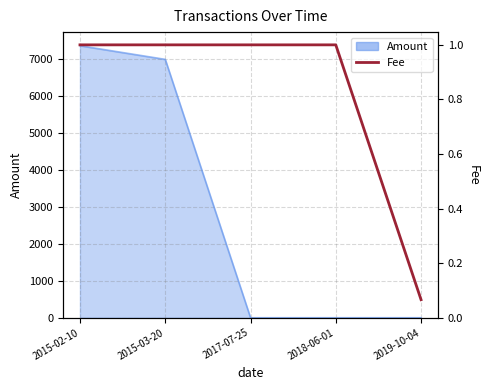

Rank the categories by value from highest to lowest.

2015-02-10, 2015-03-20, 2017-07-25, 2018-06-01, 2019-10-04